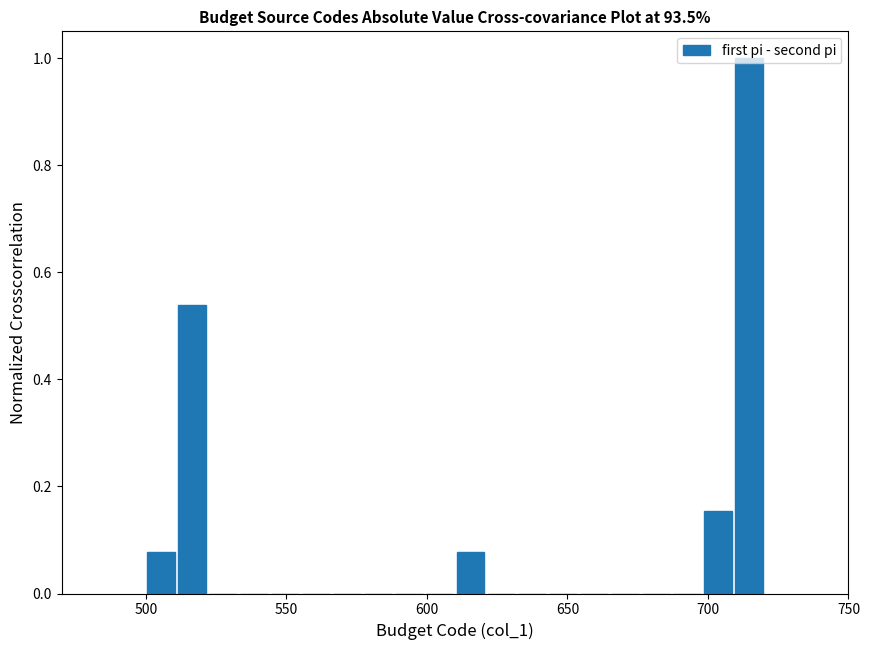

Around what value on the x-axis is the tallest bar? Give the approximate position of its centre, as read against the axis.

715